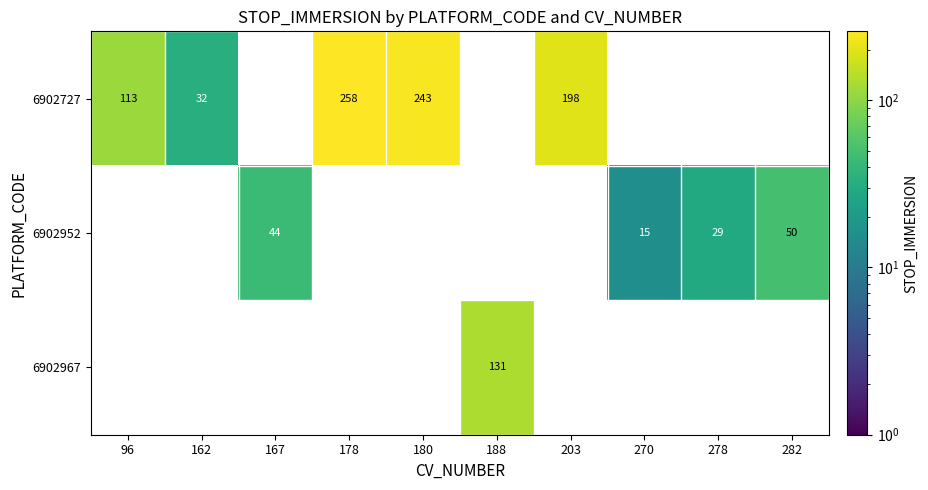

What is the difference between the maximum and minimum values in the 6902967 series?

131